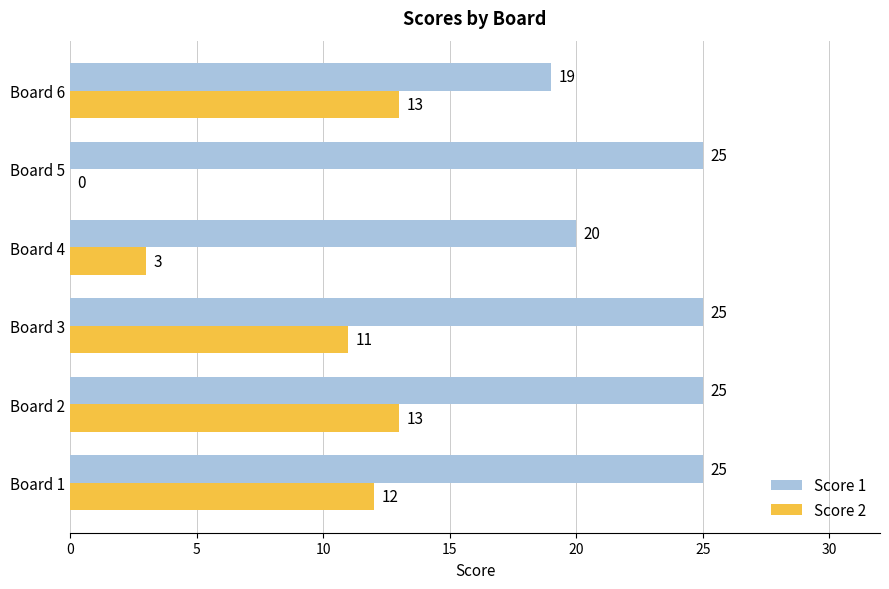

At which category is the sum across all series the highest?

Board 2